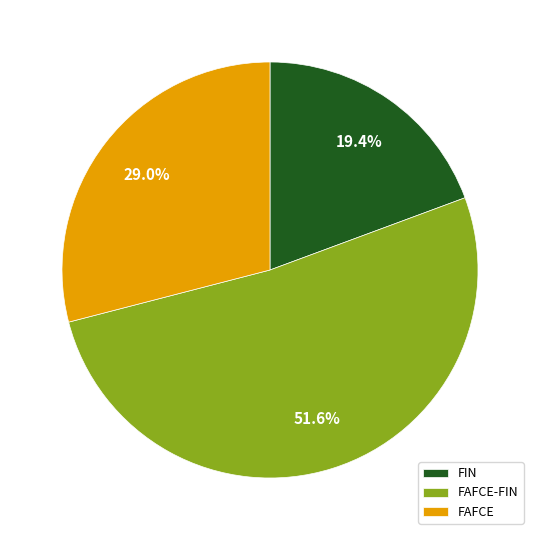

Which slice is the largest?

FAFCE-FIN